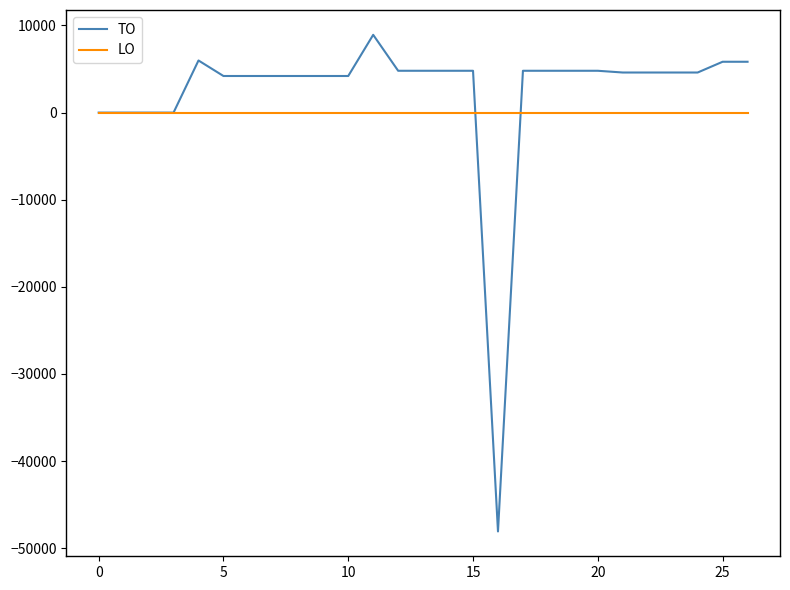

Which series has the largest total across all categories?

TO